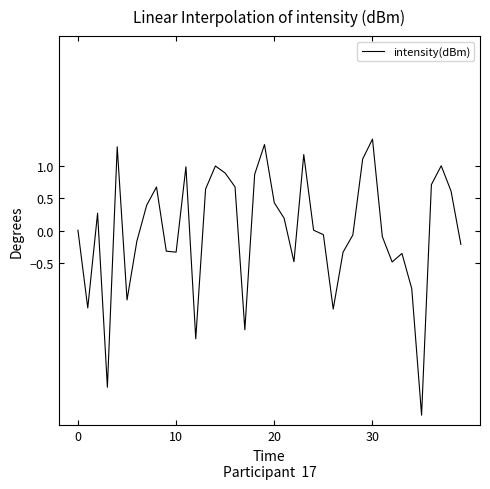

What is the smallest value displayed?

-2.8